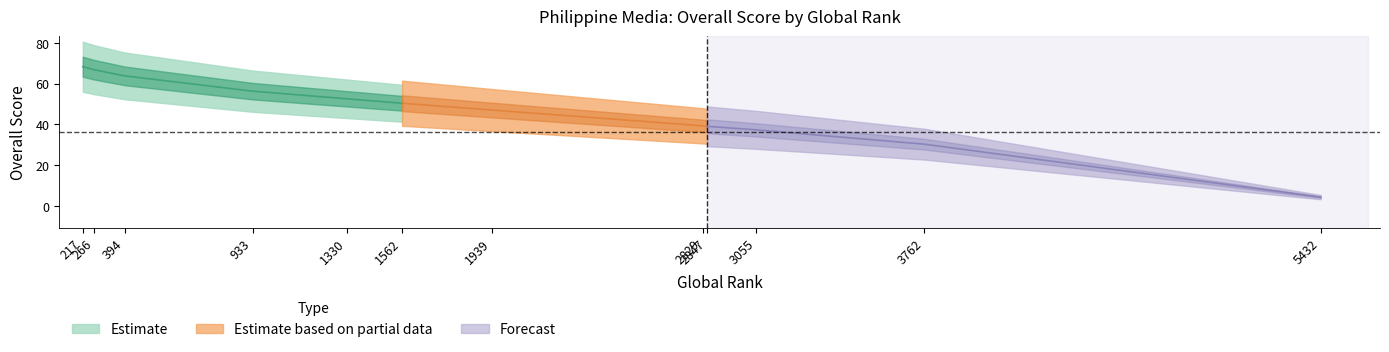

What is the difference between the maximum and minimum values?

64.0